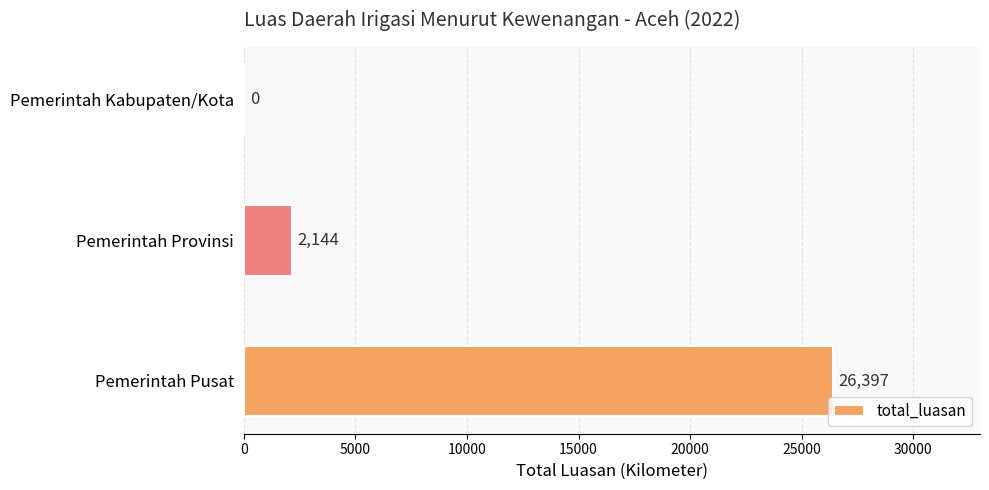

What is the approximate value at Pemerintah Pusat, to the nearest 100?

26400